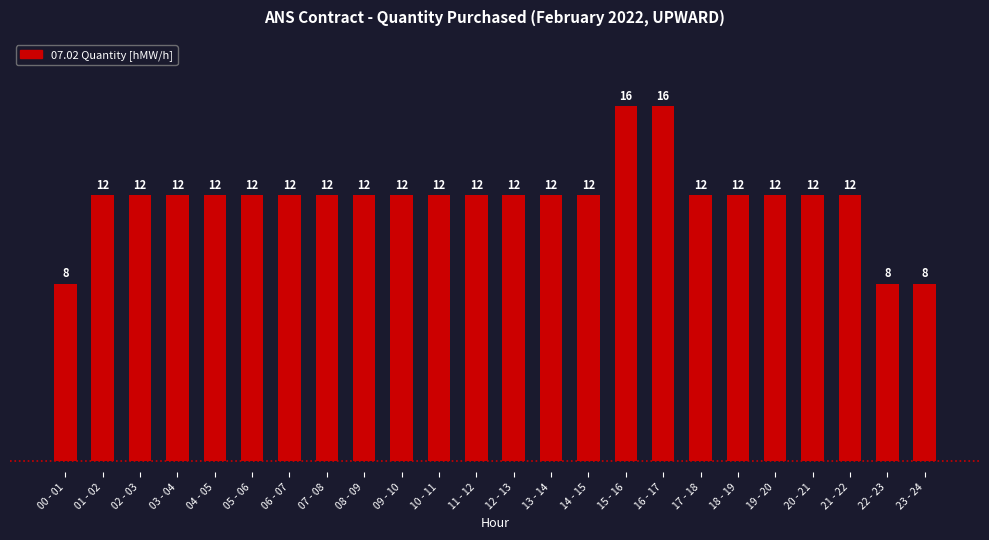

What is the minimum value shown in the chart?

8